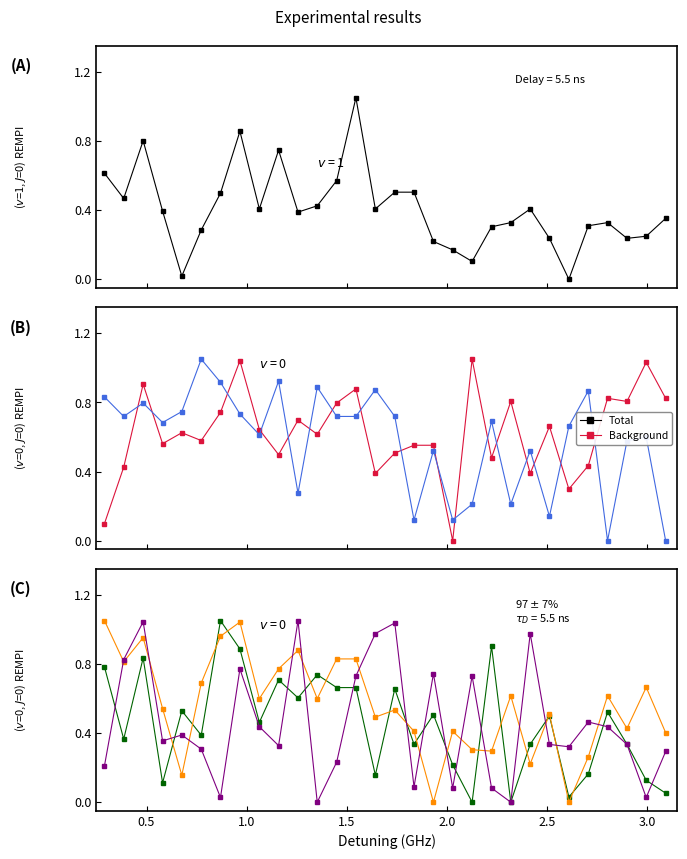

How many series are shown in this chart?

6